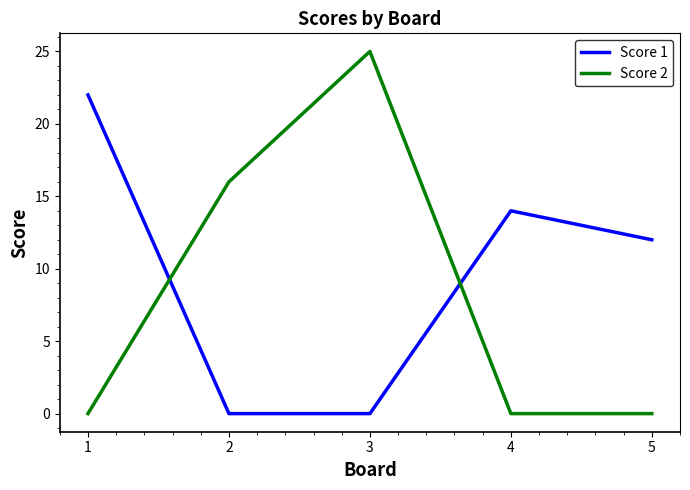

Which series has the largest total across all categories?

Score 1